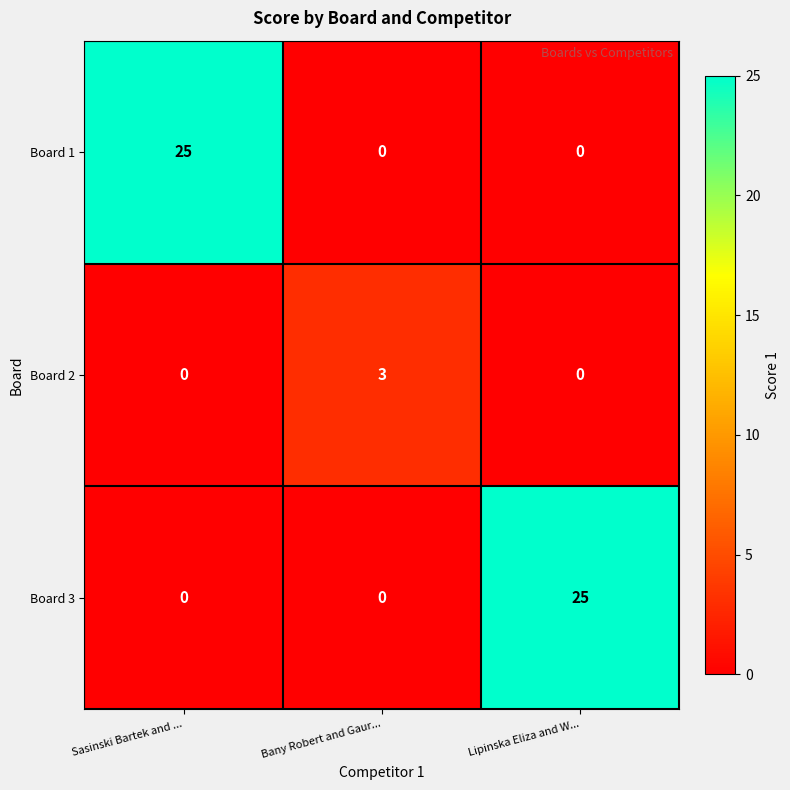

What is the difference between the maximum and minimum values in the Board 2 series?

3